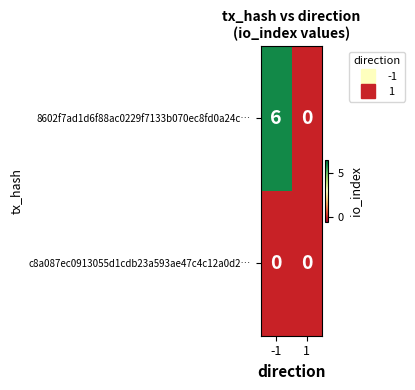

List the series in order of their overall mean, lowest first.

c8a087ec0913055d1cdb23a593ae47c4c12a0d2…, 8602f7ad1d6f88ac0229f7133b070ec8fd0a24c…